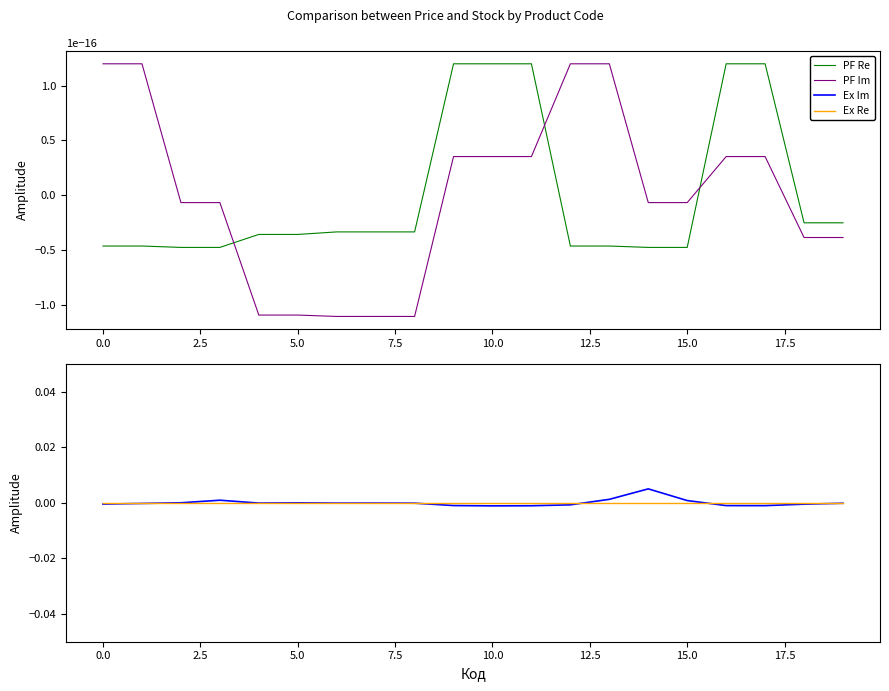

The PF Re series shows -0.0 at 0.0. True or false?

False